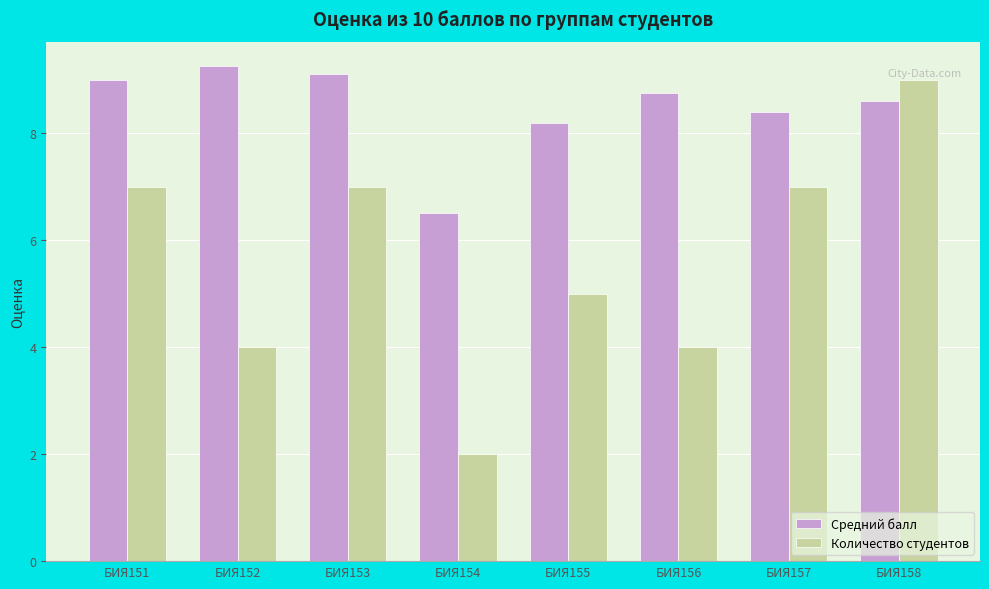

Read the Средний балл value at БИЯ158.

8.6